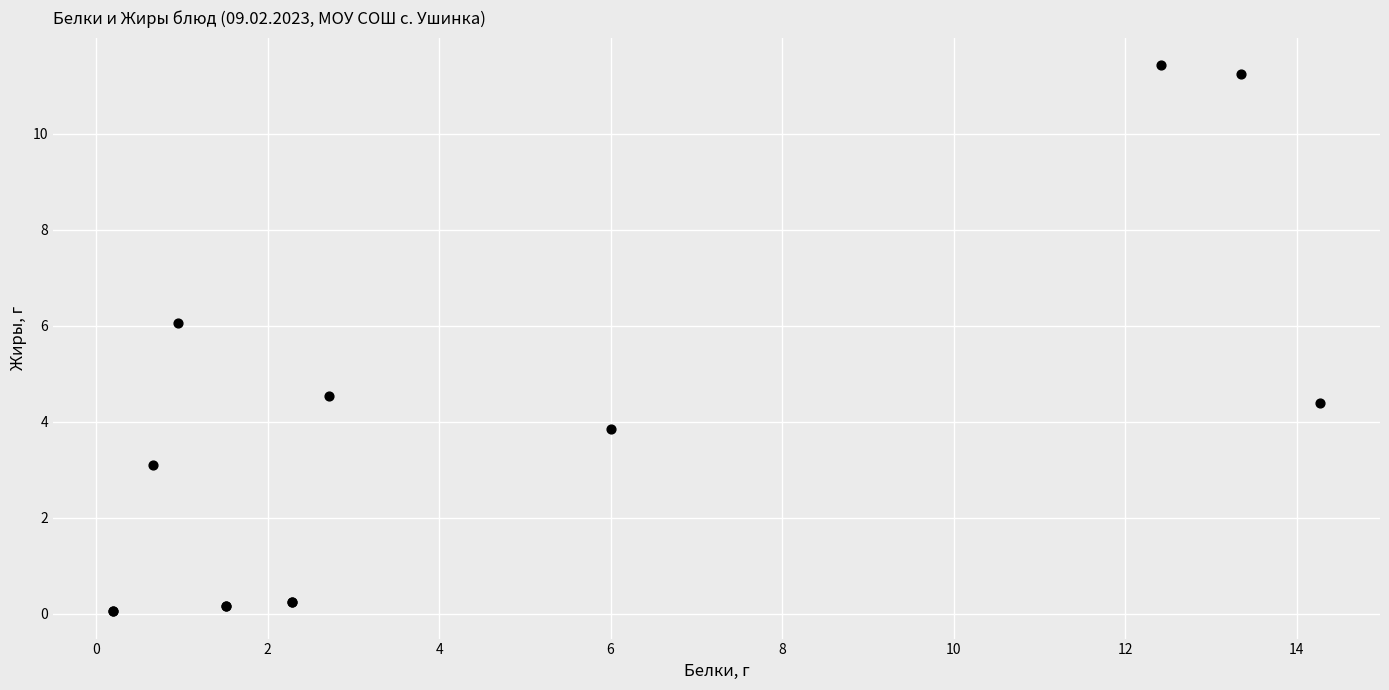

What Y value in the scatter plot is closest to 5?

4.5